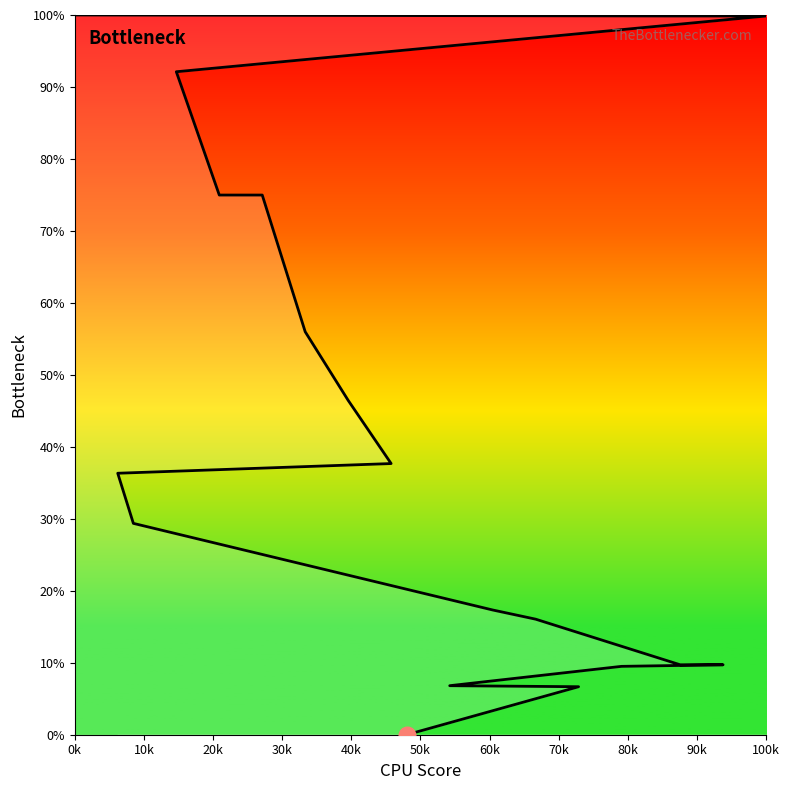

How many lines are shown in the chart?

1